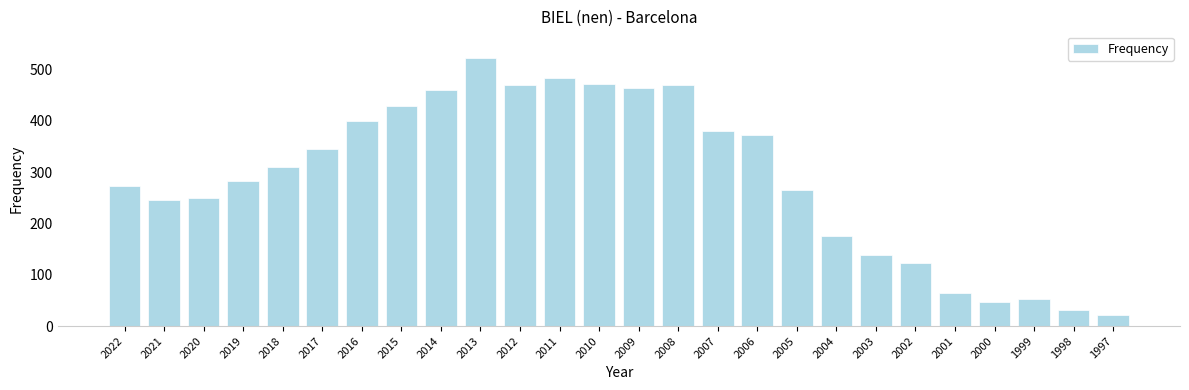

What is the change in value from 2009 to 1999?

-410